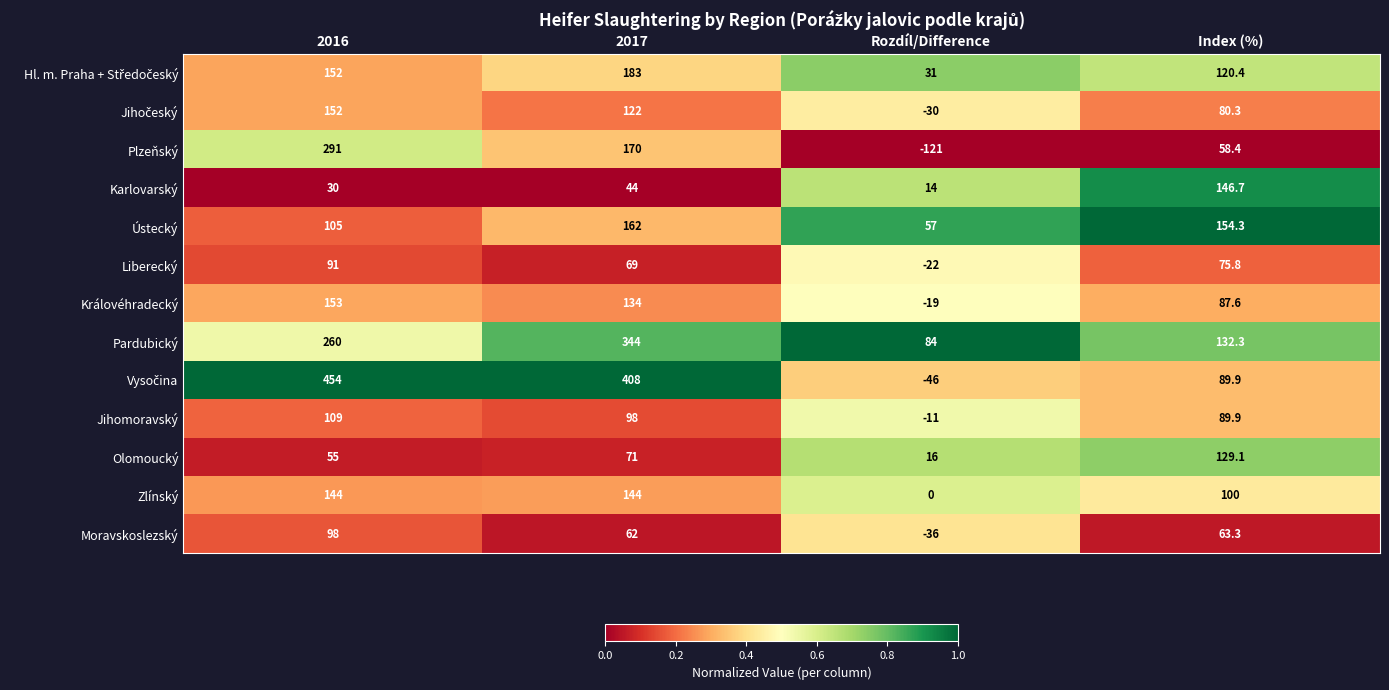

The value of Moravskoslezský at 2016 is 59.1. True or false?

False